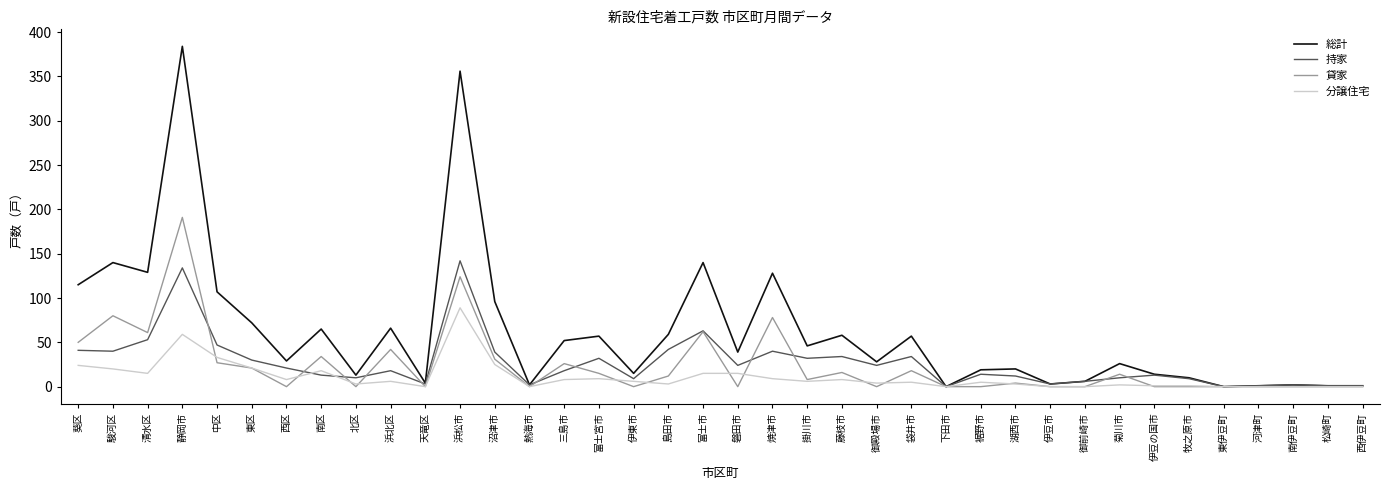

Which series has the largest total across all categories?

総計